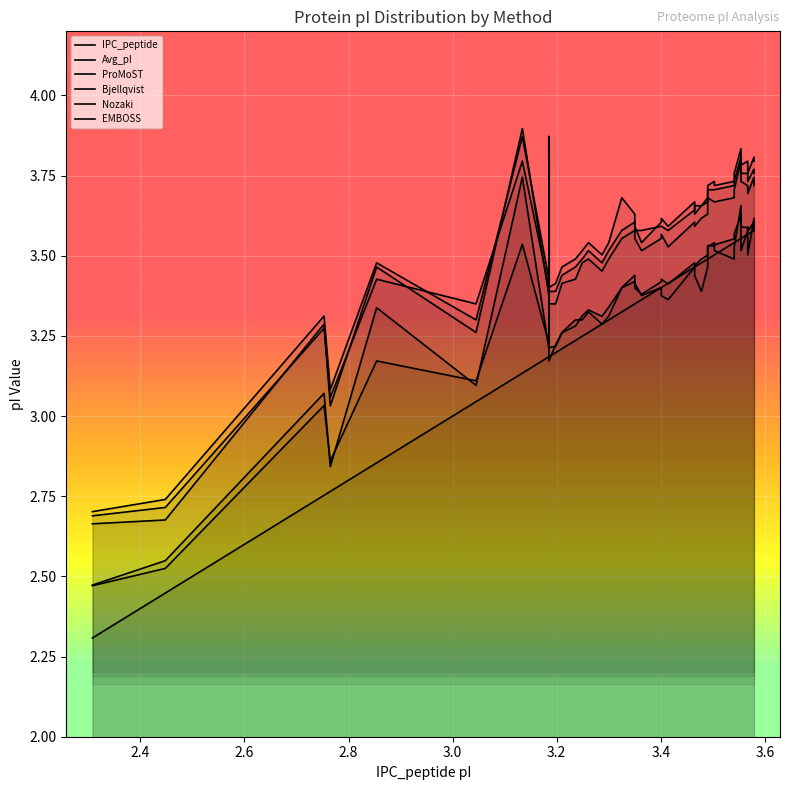

True or false: Avg_pI and Bjellqvist cross at least once.

False